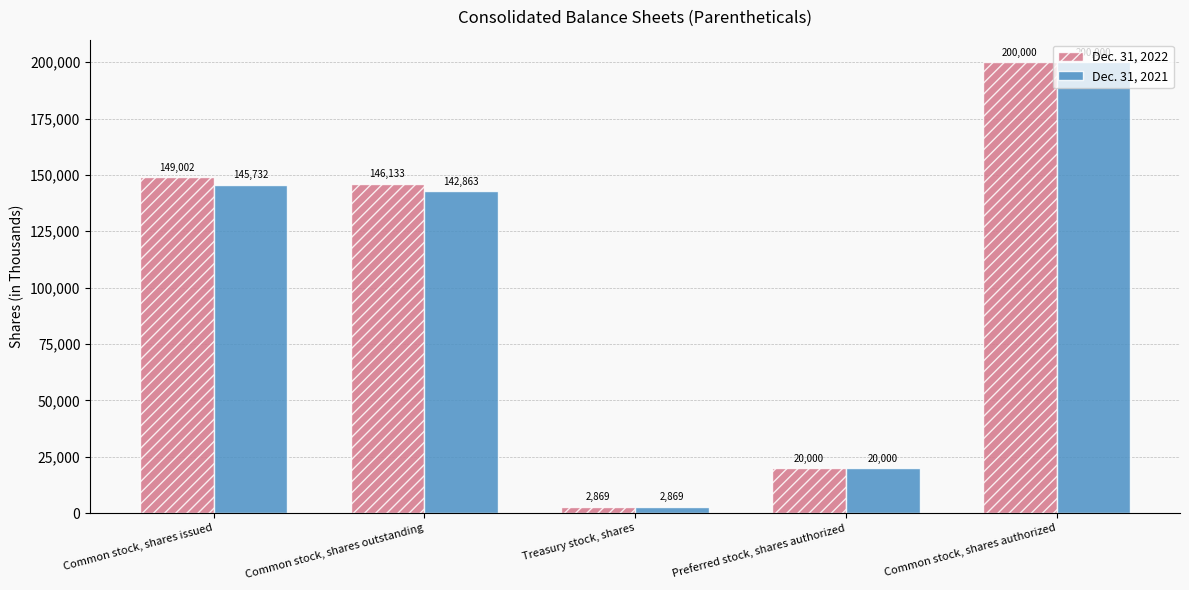

What is the difference between the maximum and minimum values in the Dec. 31, 2022 series?

197131